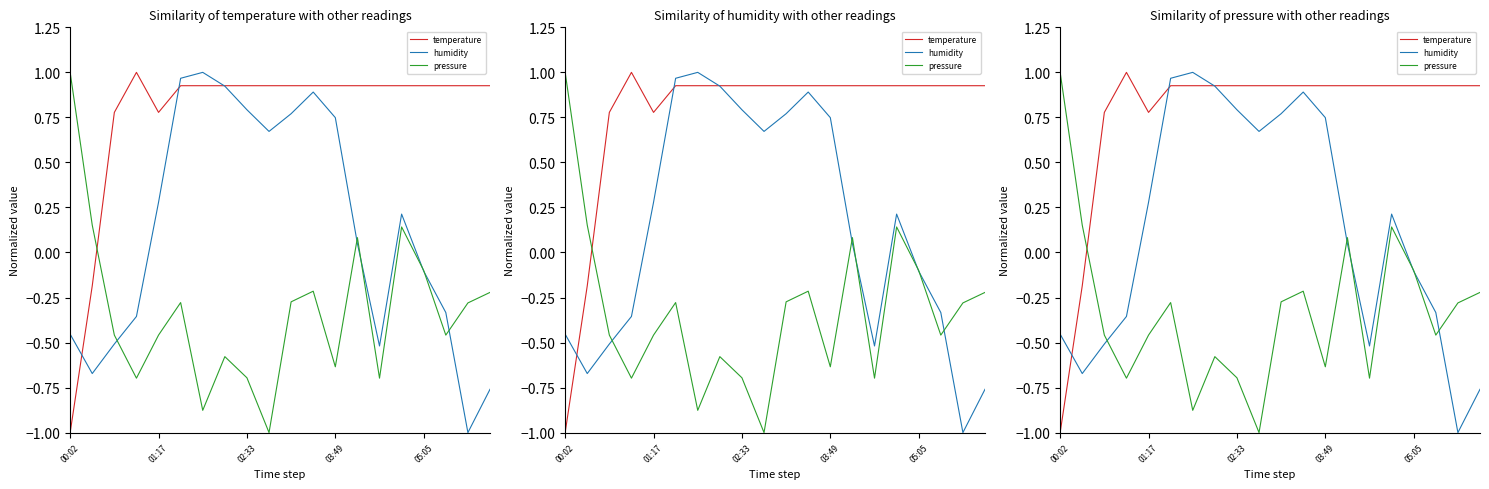

How many values in pressure are below zero?

16